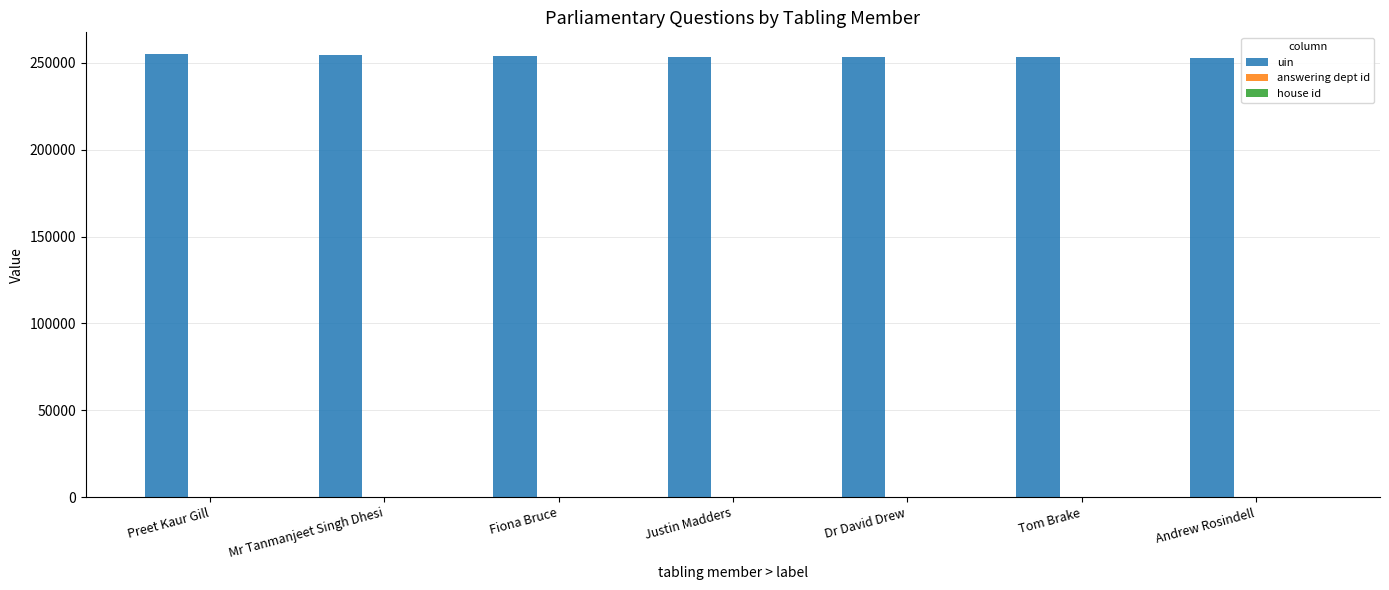

The uin series shows 253466 at Tom Brake. True or false?

True